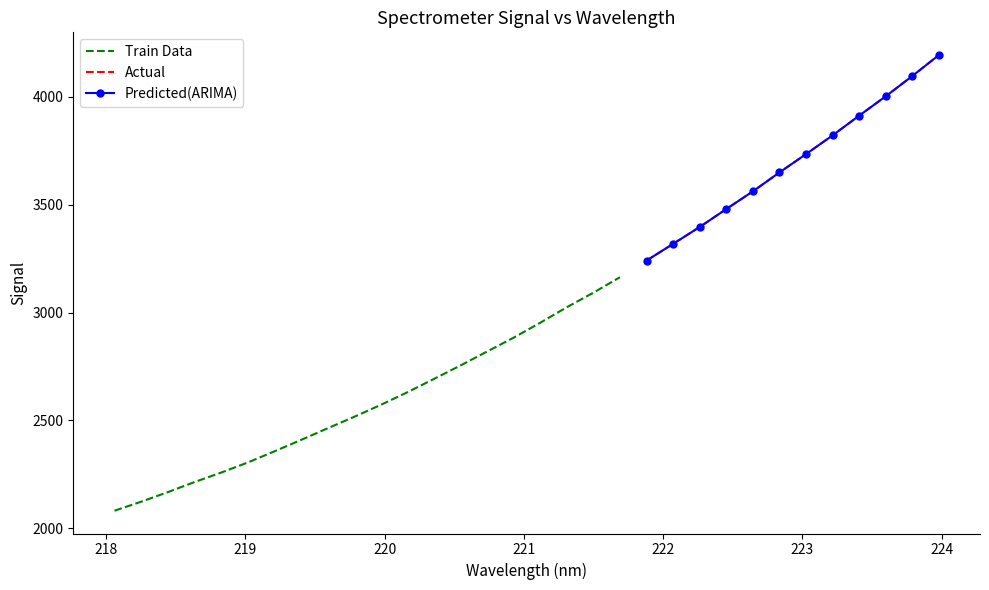

What is the label of the 6th point from the right?

223.0264